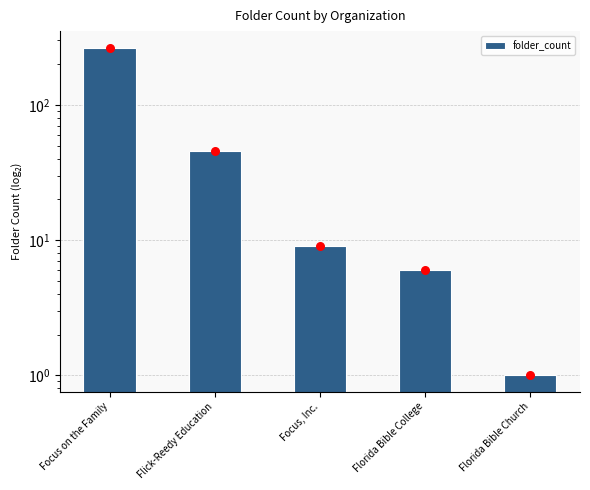

Between Florida Bible Church and Focus, Inc., which is larger?

Focus, Inc.